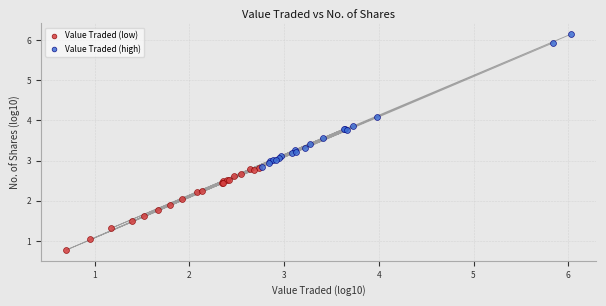

Which series has the largest Y range (max minus min)?

Value Traded (high)